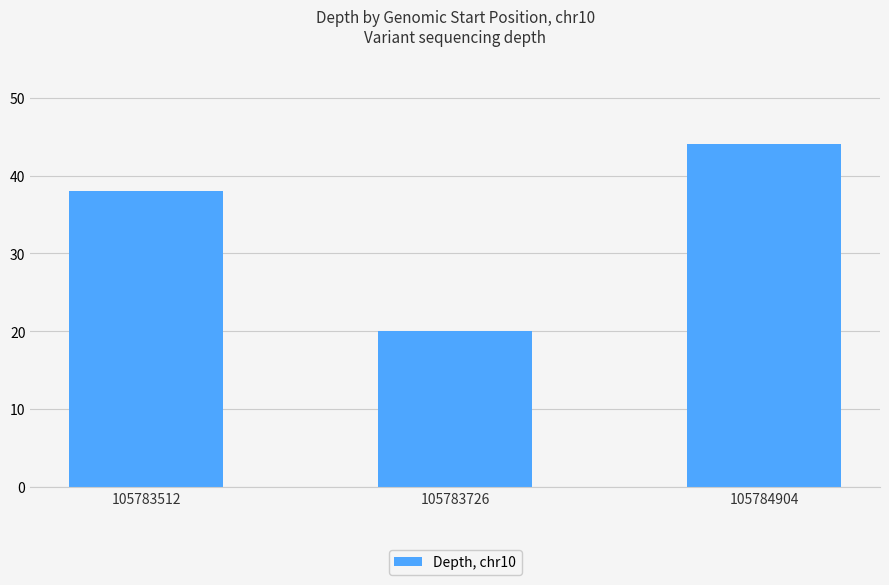

The chart shows a value of 38 at 105783512. True or false?

True